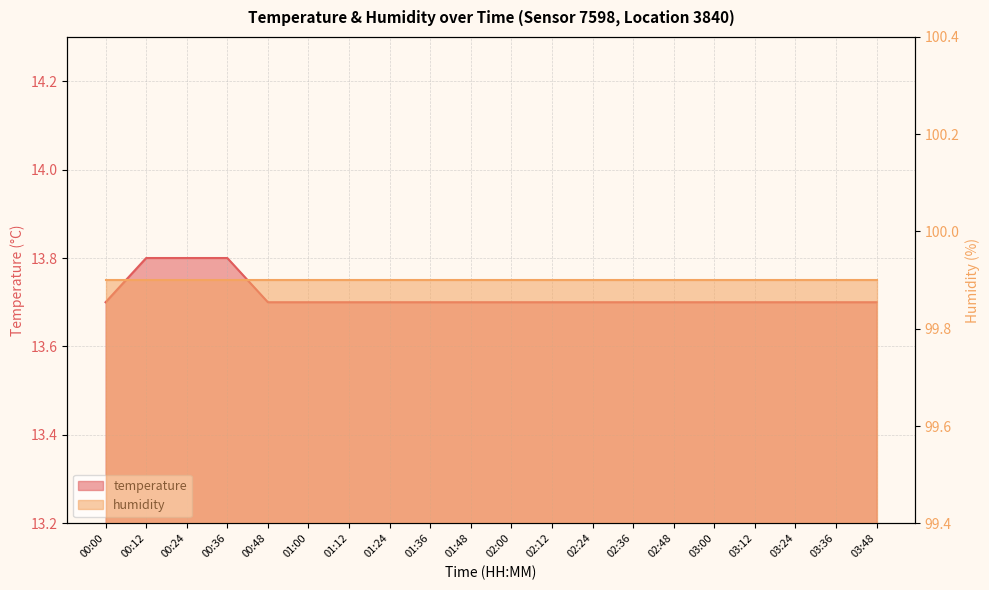

What is the value of the 13th point from the left?

13.7